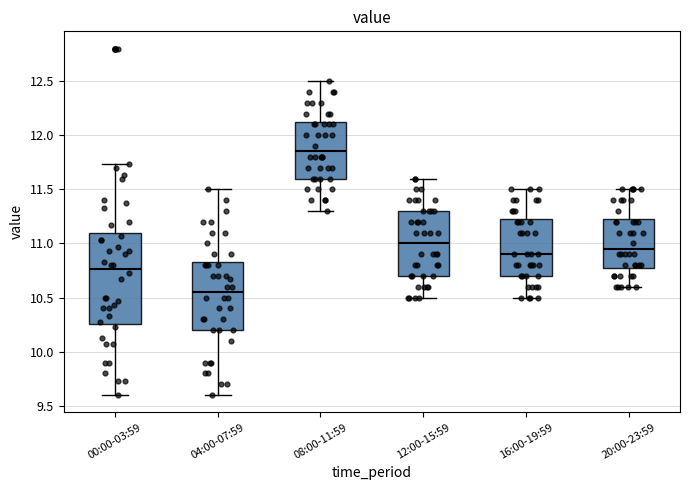

Reading left to right, transcribe this box plot: for each box, give where its median line is, the range the box spans, and where its two whiskers end, as read against the y-axis. The values are not printed on the chart, so give them approximately, as read against the axis.

00:00-03:59: median 10.75, box 10.25 to 11.10, whiskers 9.60 to 11.75
04:00-07:59: median 10.55, box 10.20 to 10.85, whiskers 9.60 to 11.50
08:00-11:59: median 11.85, box 11.60 to 12.15, whiskers 11.30 to 12.50
12:00-15:59: median 11.00, box 10.70 to 11.30, whiskers 10.50 to 11.60
16:00-19:59: median 10.90, box 10.70 to 11.25, whiskers 10.50 to 11.50
20:00-23:59: median 10.95, box 10.80 to 11.25, whiskers 10.60 to 11.50